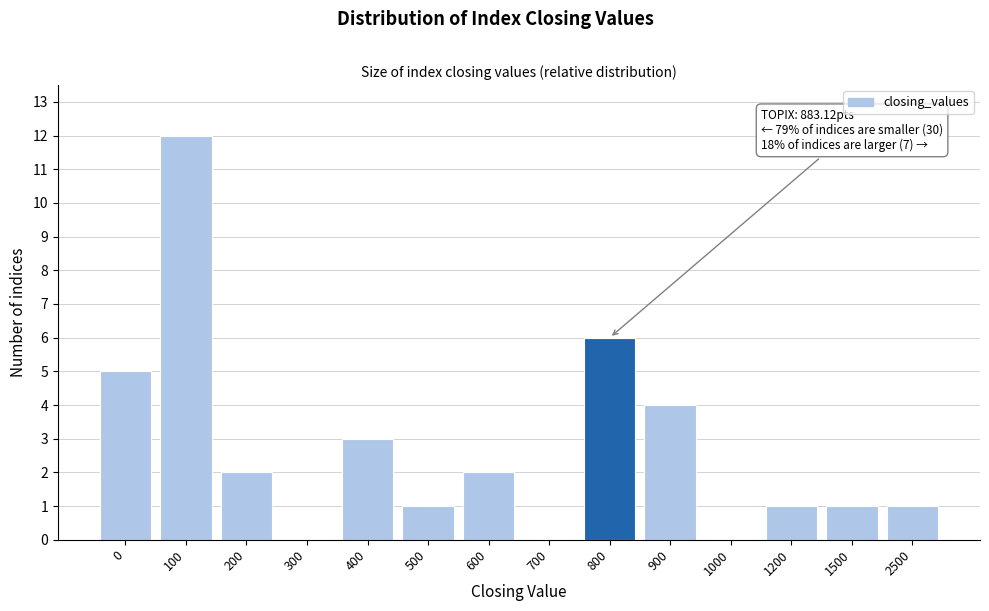

Reading right to left, list all the values displayed in this chart.

2500=1	1500=1	1200=1	1000=0	900=4	800=6	700=0	600=2	500=1	400=3	300=0	200=2	100=12	0=5